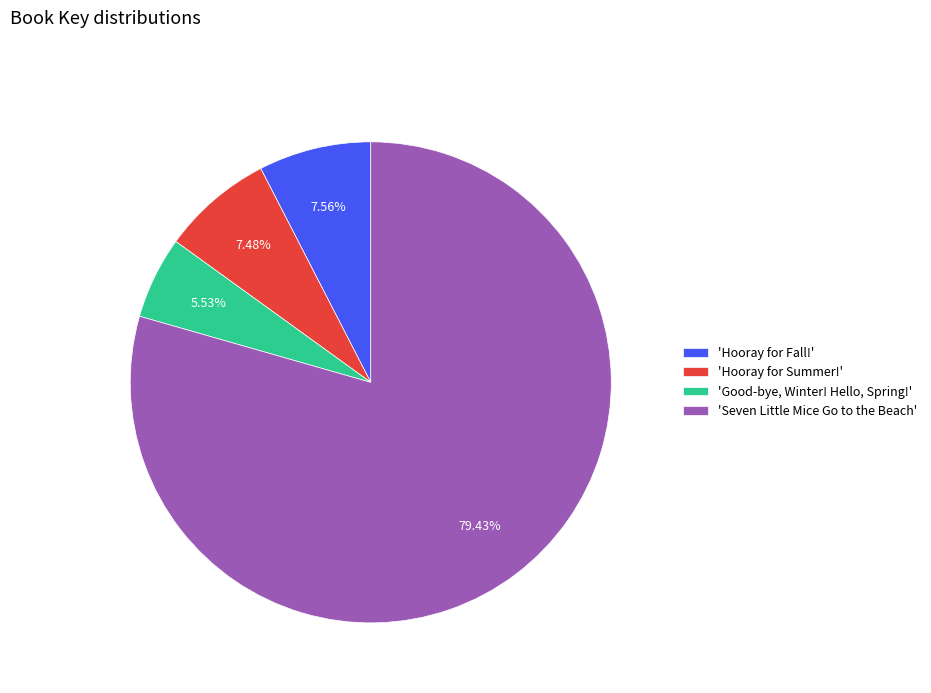

How many segments does this pie chart have?

4